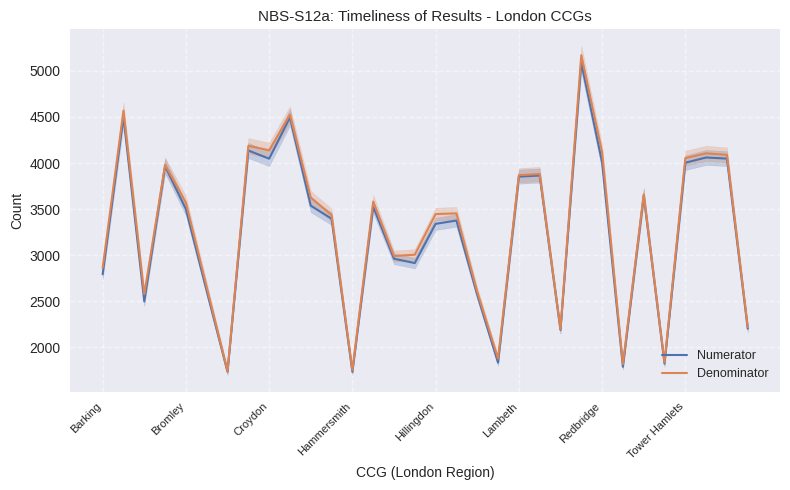

The value of Numerator at Bromley is 961. True or false?

False